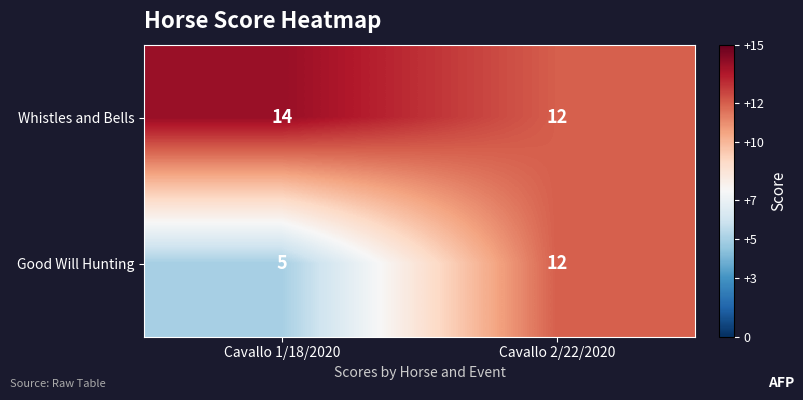

At which label is Good Will Hunting closest to 8?

Cavallo 1/18/2020